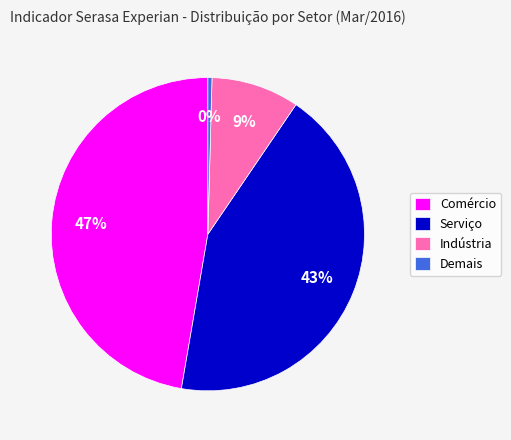

To the nearest percent, what percentage of the pie is Indústria?

9%